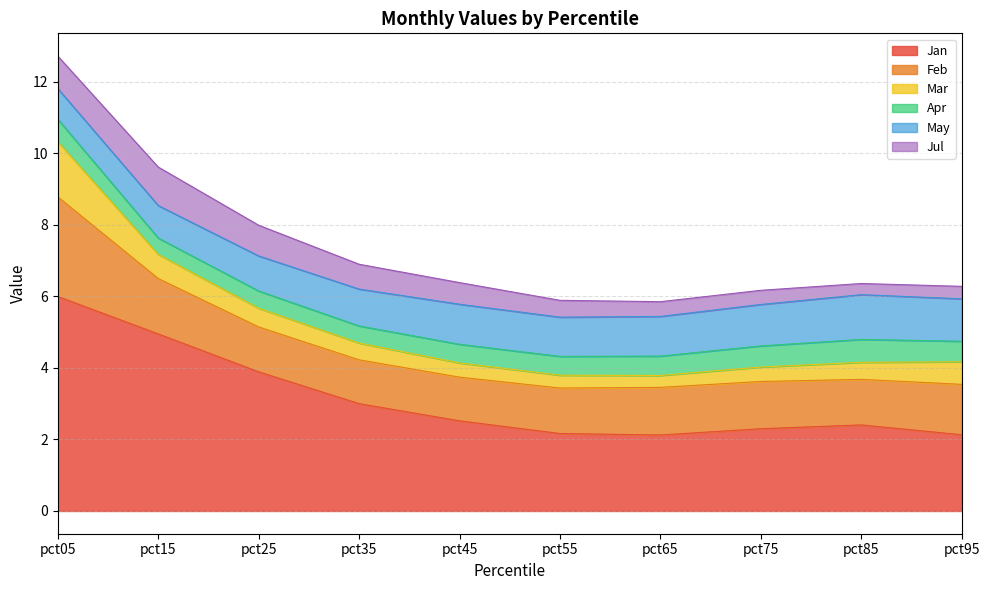

What is the average value of the Jan series?

3.1